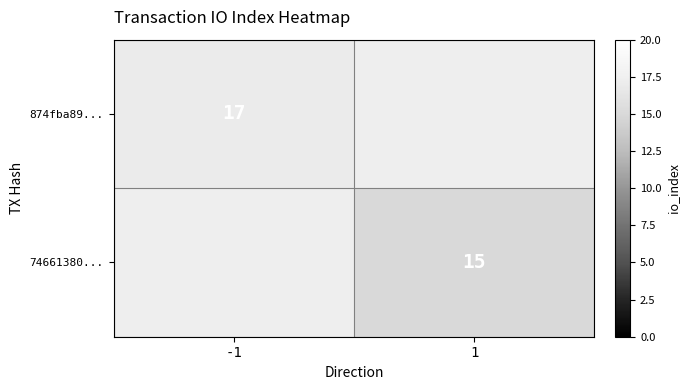

Is it true that 74661380... equals 22 at 1?

False